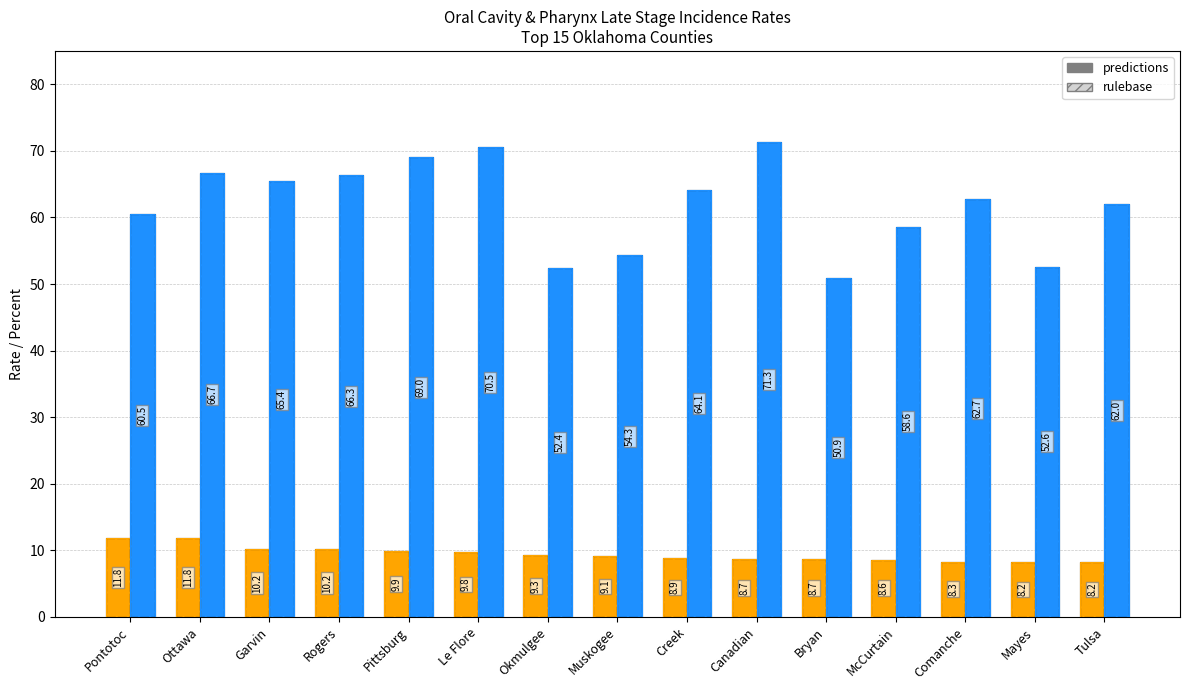

Reading left to right, transcribe all the data shown in this chart.

Age-Adjusted Rate (predictions): 11.8	11.8	10.2	10.2	9.9	9.8	9.3	9.1	8.9	8.7	8.7	8.6	8.3	8.2	8.2
Age-Adjusted Rate (rulebase): 11.8	11.8	10.2	10.2	9.9	9.8	9.3	9.1	8.9	8.7	8.7	8.6	8.3	8.2	8.2
Percent Late Stage (predictions): 60.5	66.7	65.4	66.3	69.0	70.5	52.4	54.3	64.1	71.3	50.9	58.6	62.7	52.6	62.0
Percent Late Stage (rulebase): 60.5	66.7	65.4	66.3	69.0	70.5	52.4	54.3	64.1	71.3	50.9	58.6	62.7	52.6	62.0